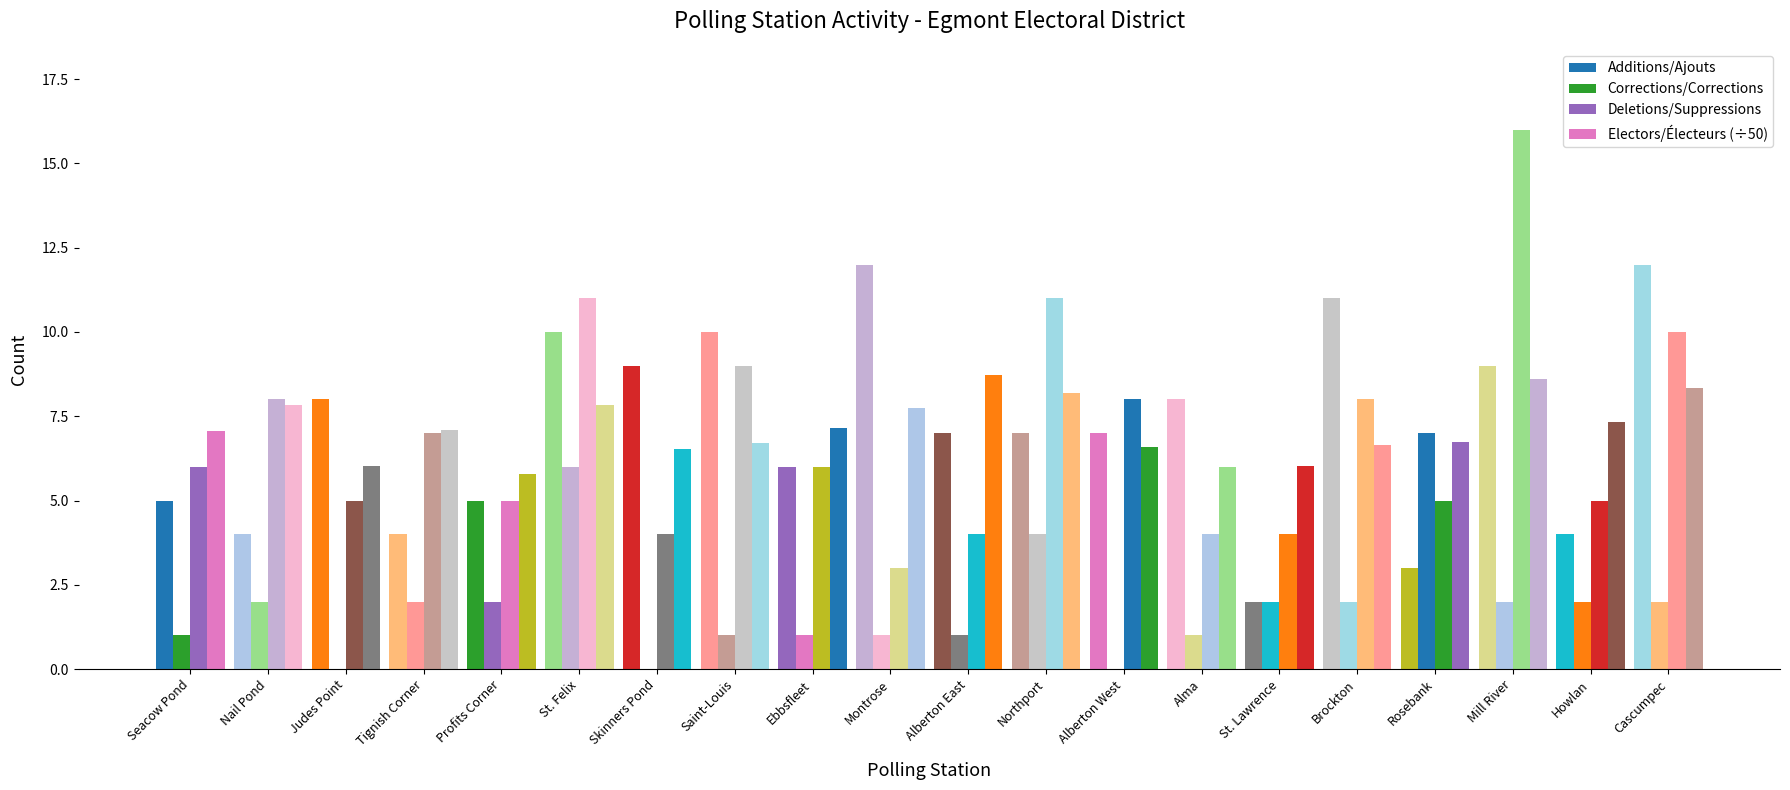

How many groups of bars are there?

20